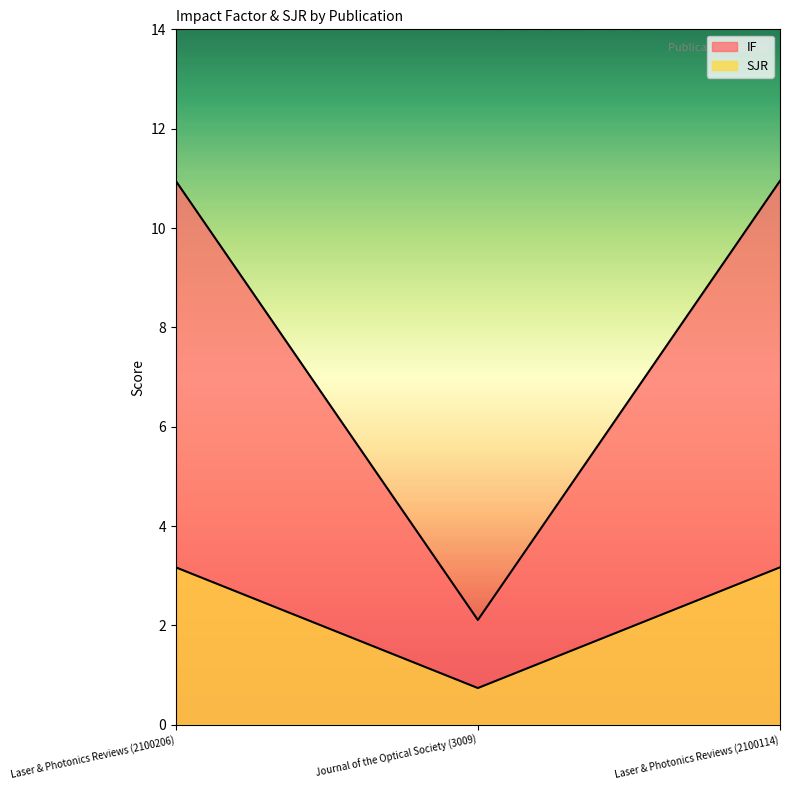

Rank the series at Laser & Photonics Reviews (2100114) from highest to lowest value.

IF, SJR